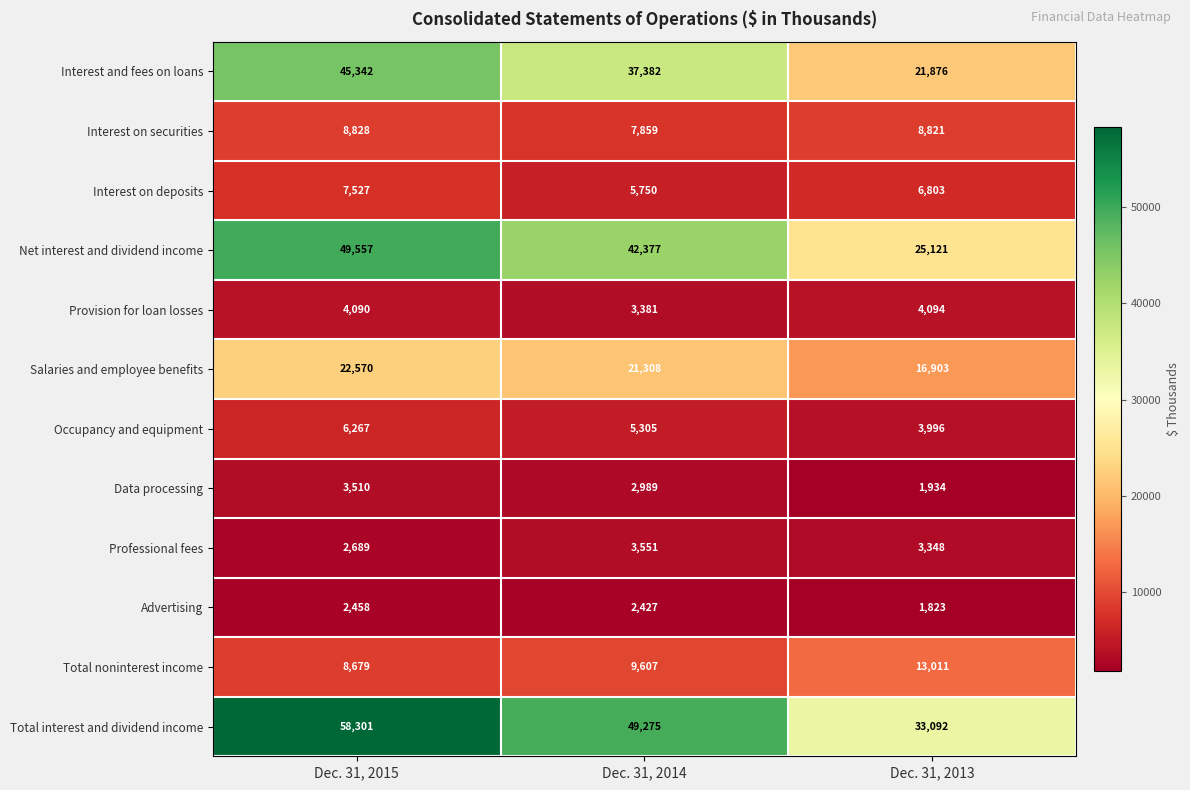

At which label is Interest on deposits closest to 6638?

Dec. 31, 2013